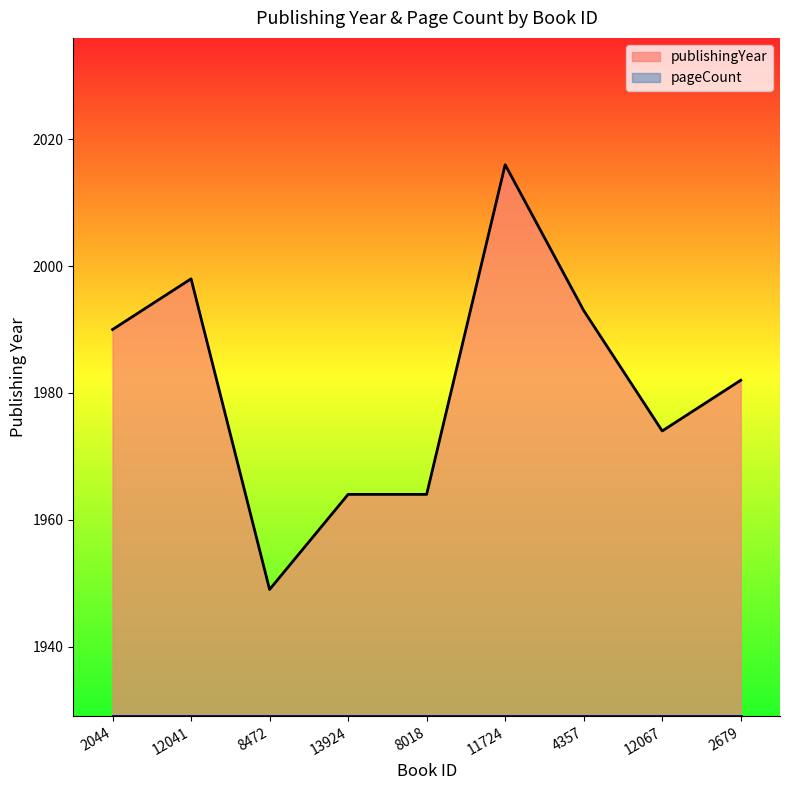

Which has a higher value, 8018 or 2679?

2679